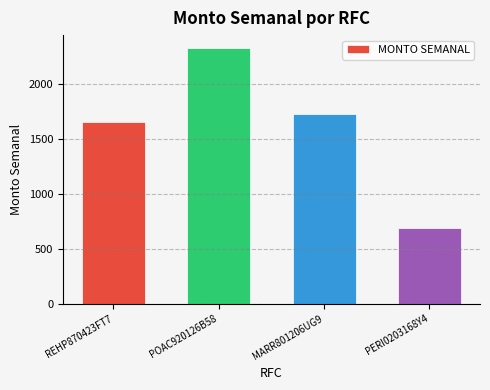

Count the number of data series in this chart.

1